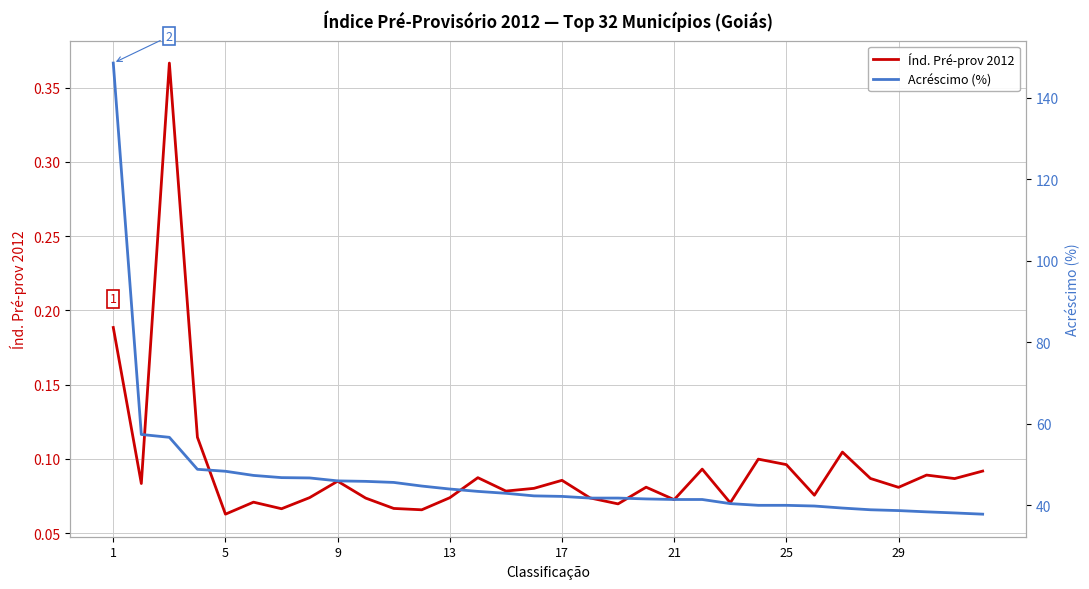

True or false: Acréscimo (%) and Índ. Pré-prov 2012 intersect in this chart.

False